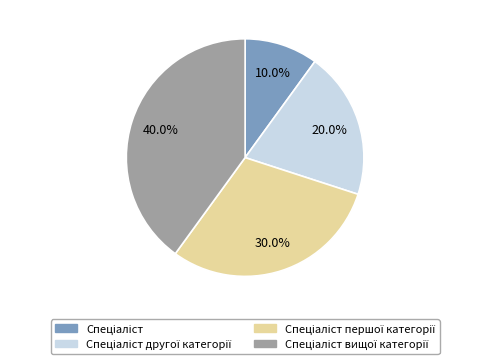

Is there any slice that represents more than half of the pie?

No